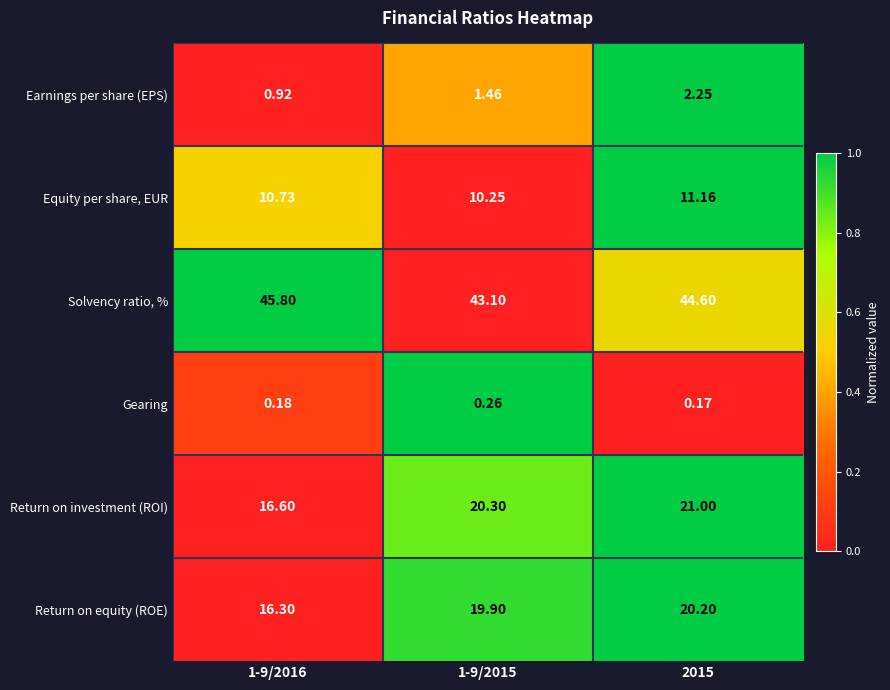

Between 1-9/2016 and 2015, which series saw the biggest shift?

Return on investment (ROI)